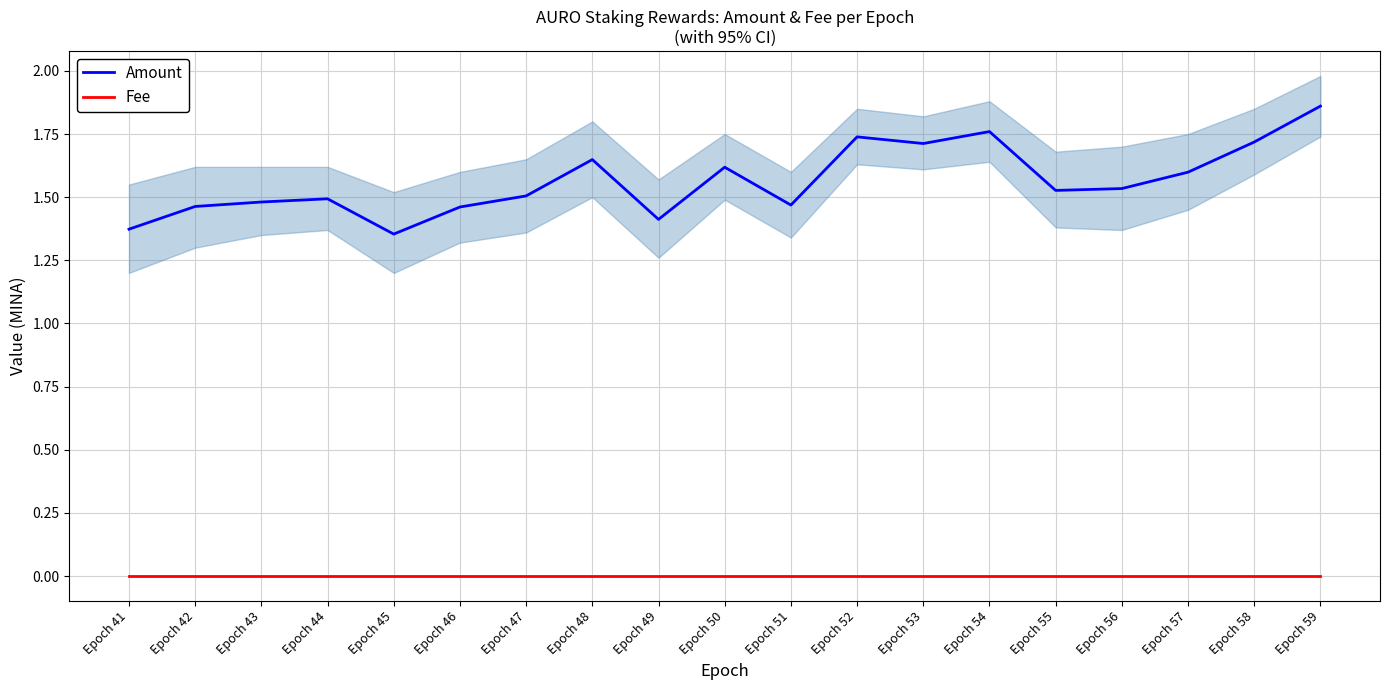

Reading right to left, extract all data points from this chart.

Amount: 1.9	1.7	1.6	1.5	1.5	1.8	1.7	1.7	1.5	1.6	1.4	1.6	1.5	1.5	1.4	1.5	1.5	1.5	1.4
Fee: 0.0	0.0	0.0	0.0	0.0	0.0	0.0	0.0	0.0	0.0	0.0	0.0	0.0	0.0	0.0	0.0	0.0	0.0	0.0